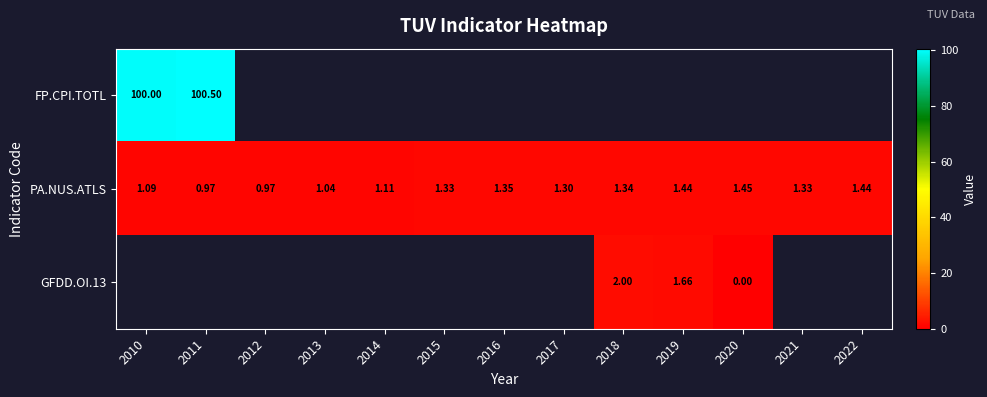

Is the value of GFDD.OI.13 at 2020 greater than the value of PA.NUS.ATLS at 2018?

No